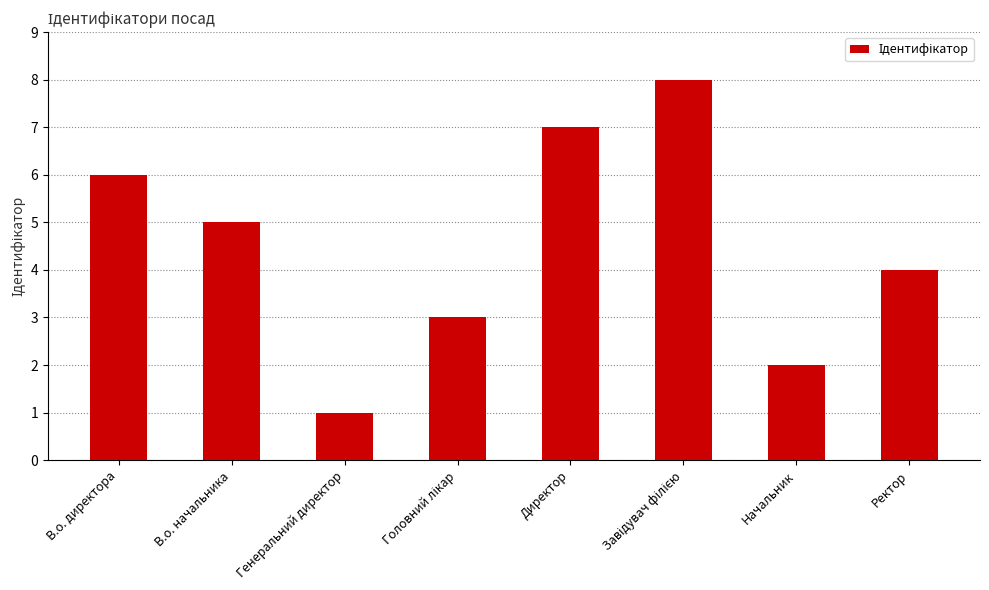

What is the smallest value displayed?

1